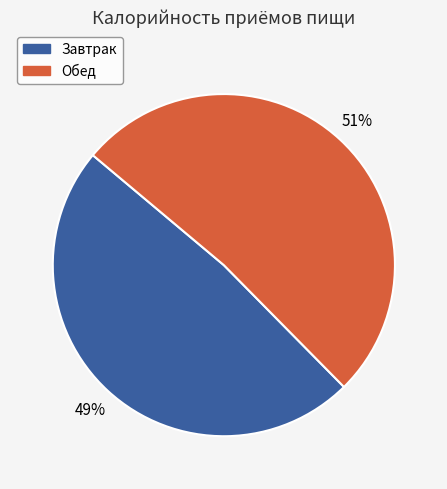

What is the smallest slice in the pie chart?

Завтрак